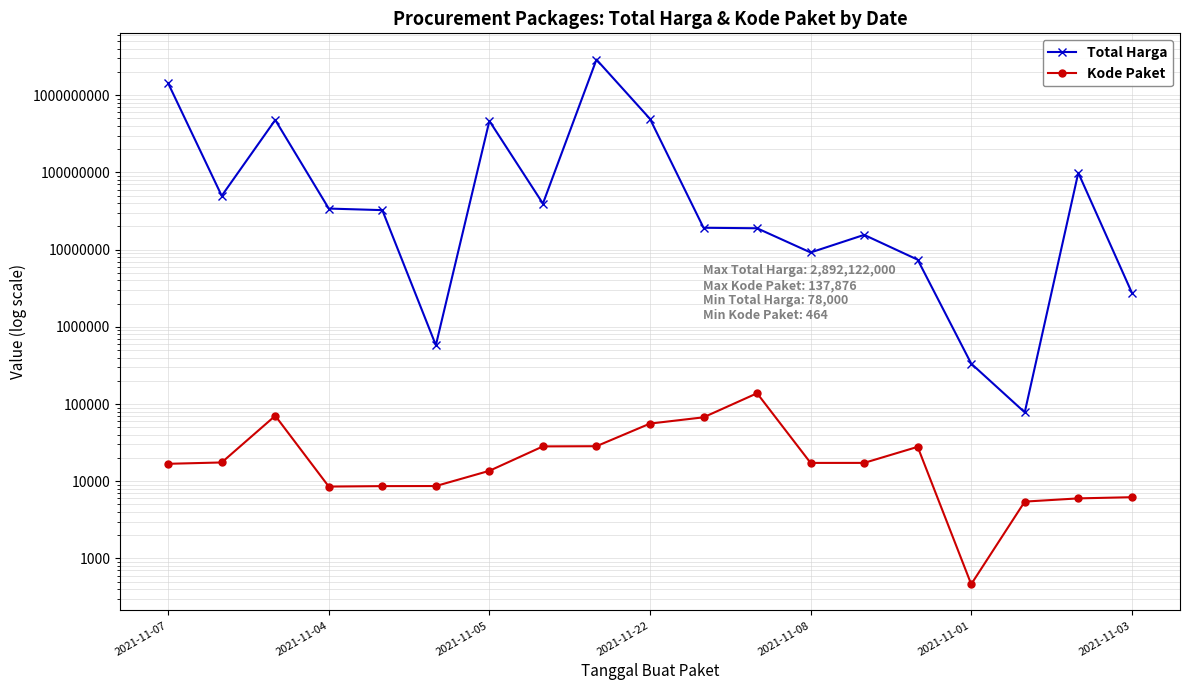

Reading right to left, list all the values displayed in this chart.

Total Harga: 2772000	98772570	78000	333600	7401240	15513960	9180000	18900000	19175000	493000000	2892122000	39440000	464002100	577875	32441200	34000000	477600000	49730040	1425867900
Kode Paket: 6214	5997	5449	464	27891	17283	17272	137876	67279	55826	28425	28271	13652	8668	8646	8530	70453	17509	16823